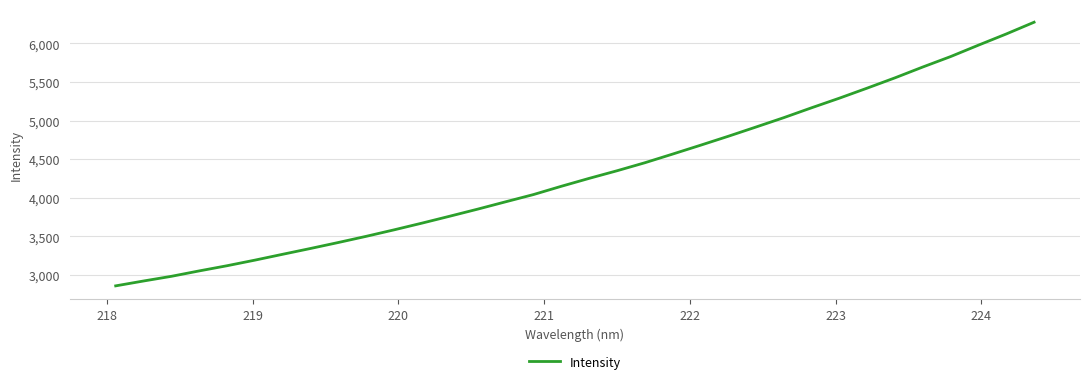

What is the difference between the maximum and minimum values?

3413.0